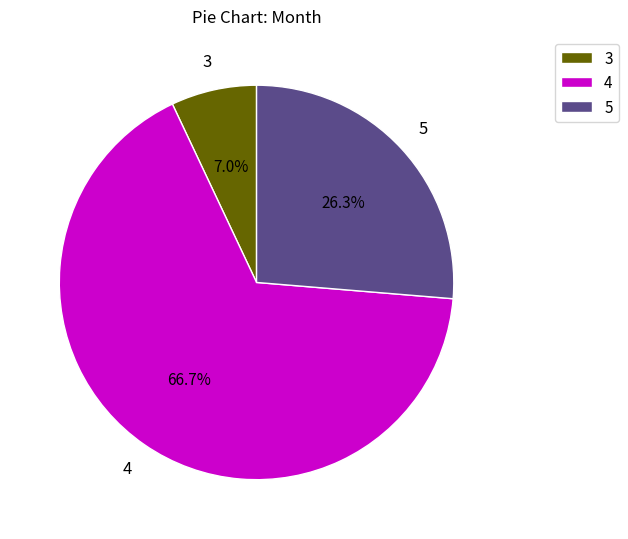

Between 5 and 3, which is larger?

5